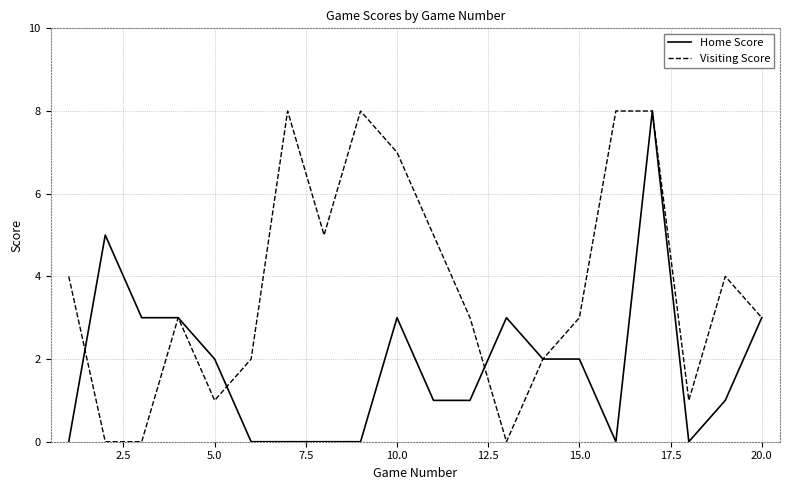

Does the chart display data point markers on the line(s)?

No